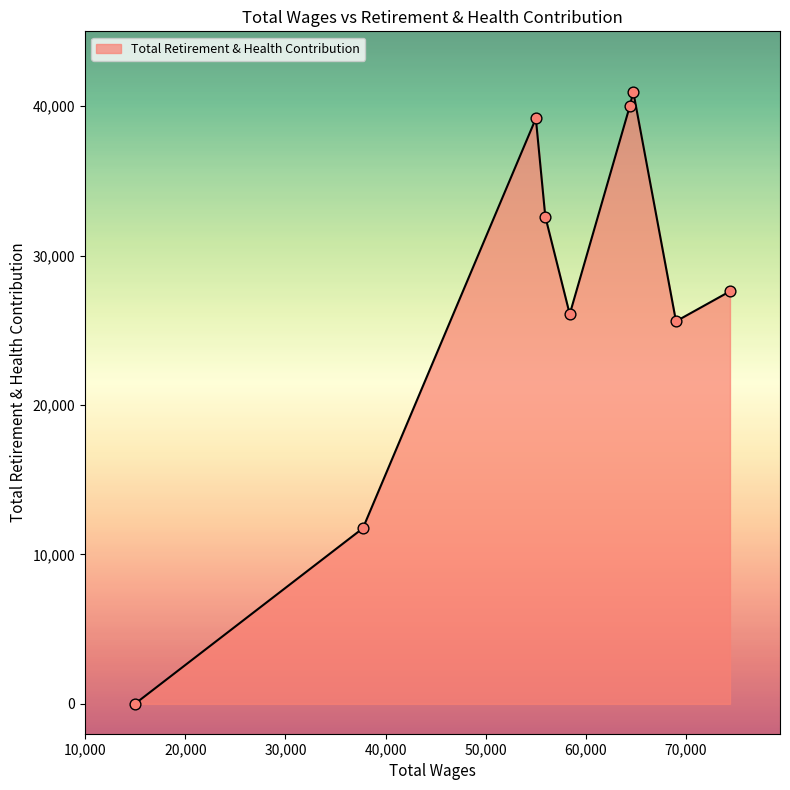

What is the greatest value displayed?

40956